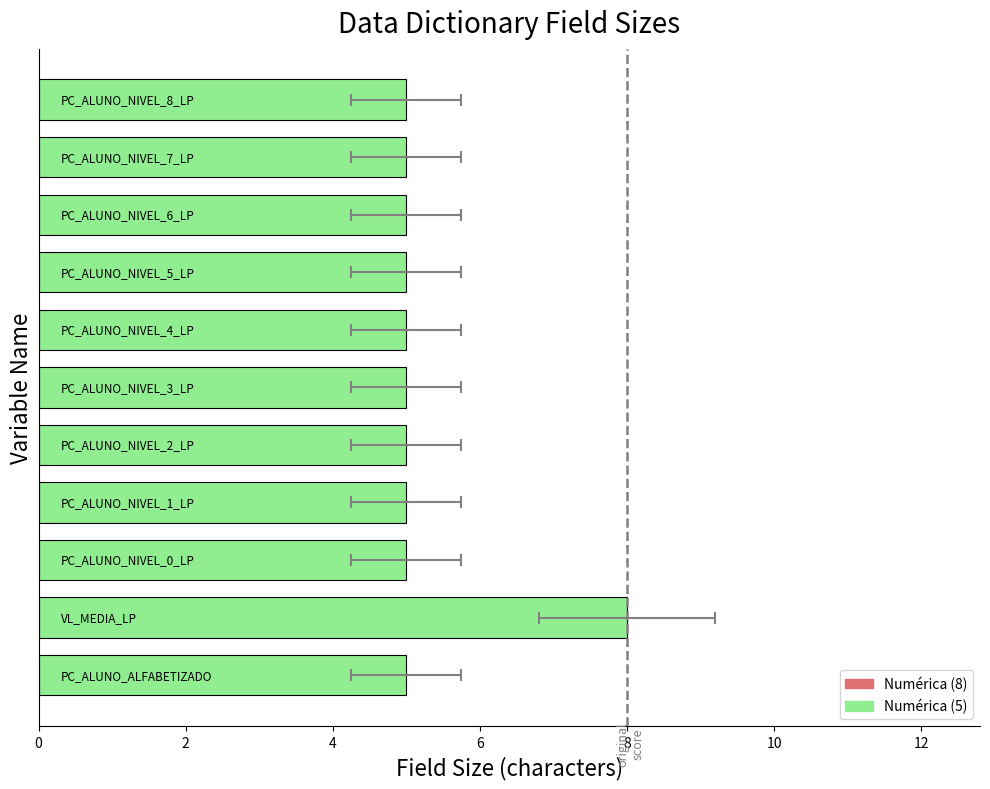

The chart shows a value of 5 at 0. True or false?

True